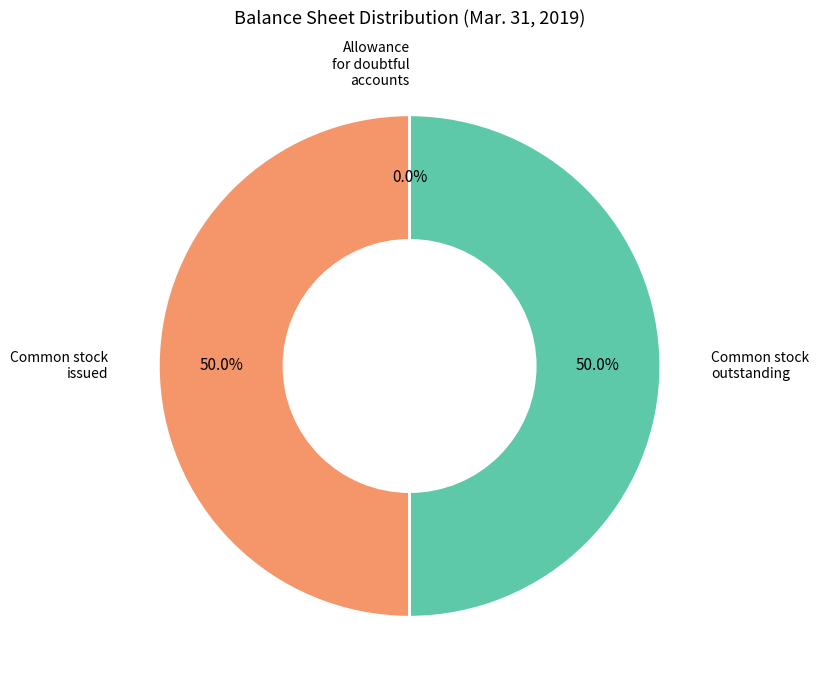

Count the number of slices in the pie.

3